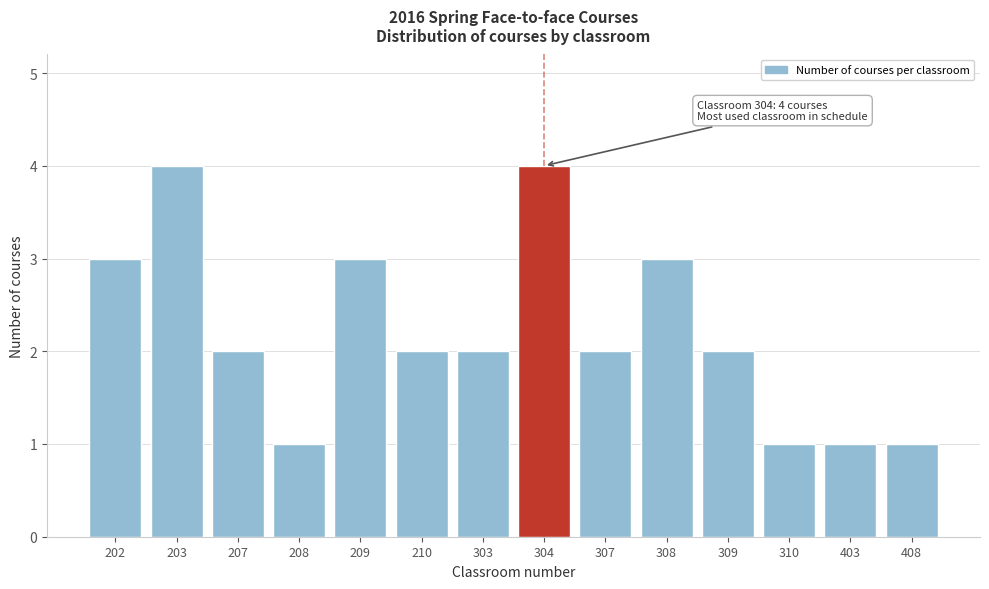

Reading right to left, list all the values displayed in this chart.

1	1	1	2	3	2	4	2	2	3	1	2	4	3